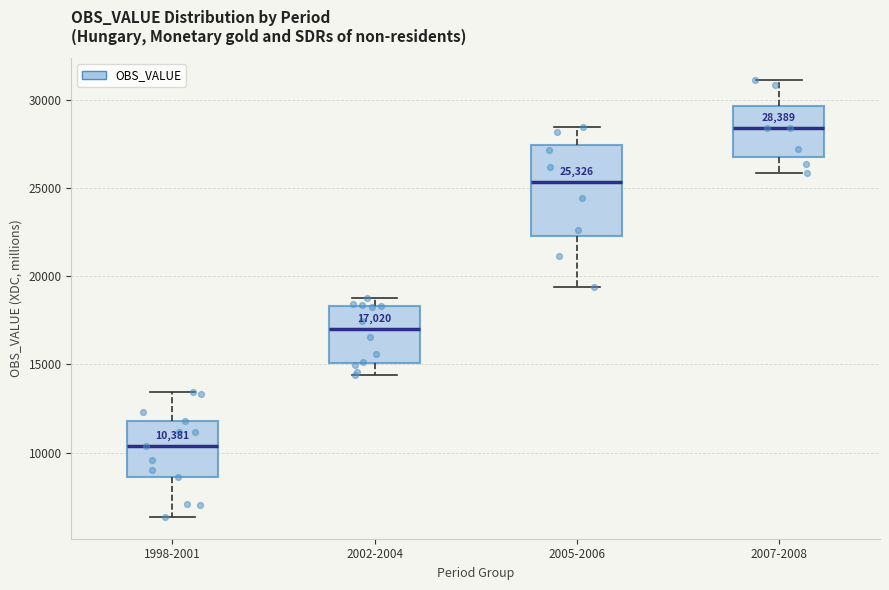

Which box is the tallest, from its lower edge to its upper edge?

2005-2006